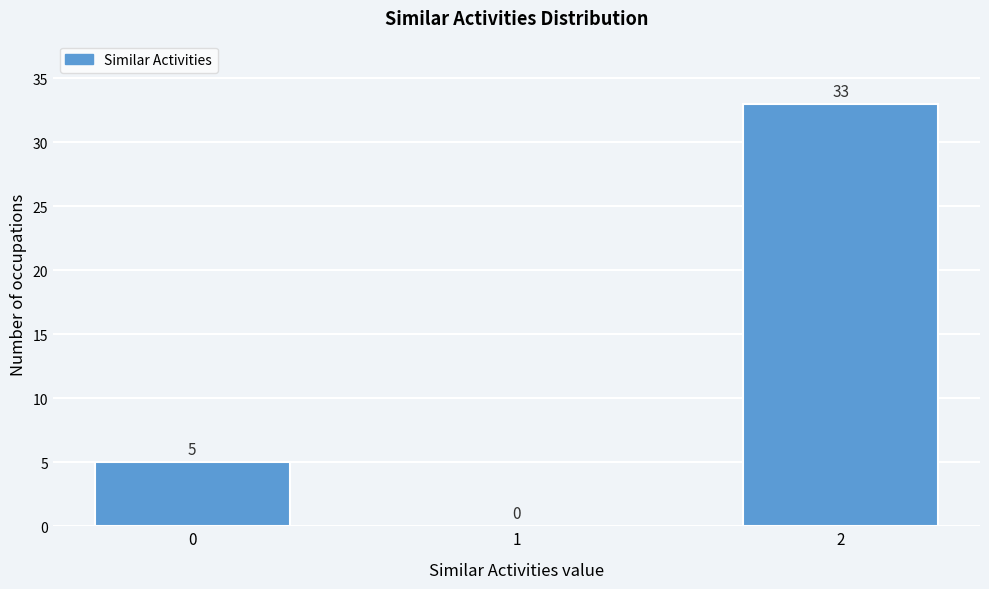

Reading left to right, list all the values displayed in this chart.

0=5	1=0	2=33